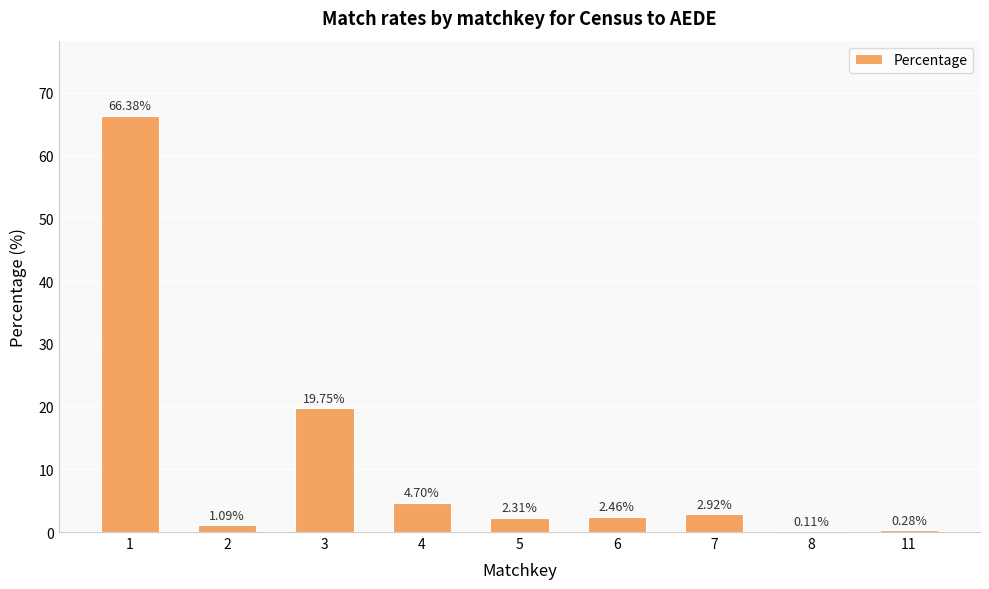

What is the sum of the values at 4 and 5?

7.0